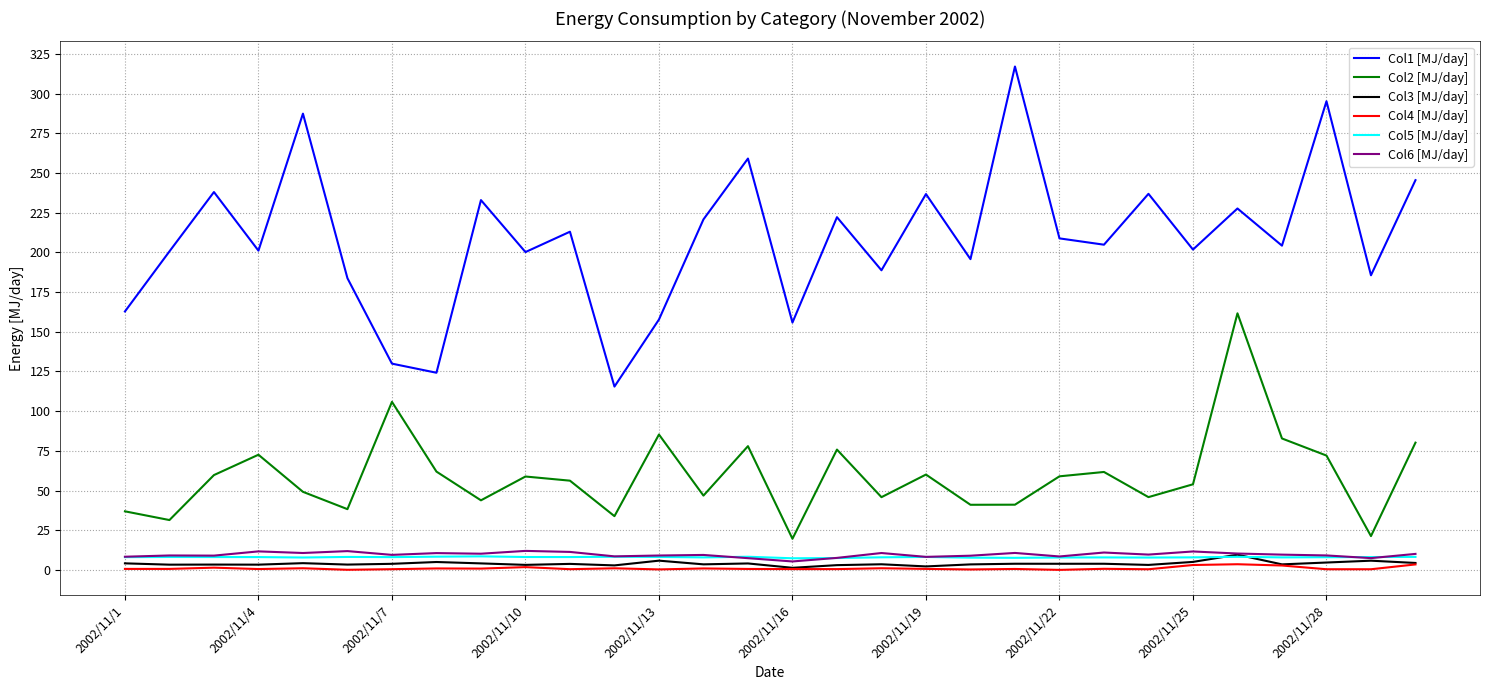

Which series has the largest range (max minus min)?

Col1 [MJ/day]